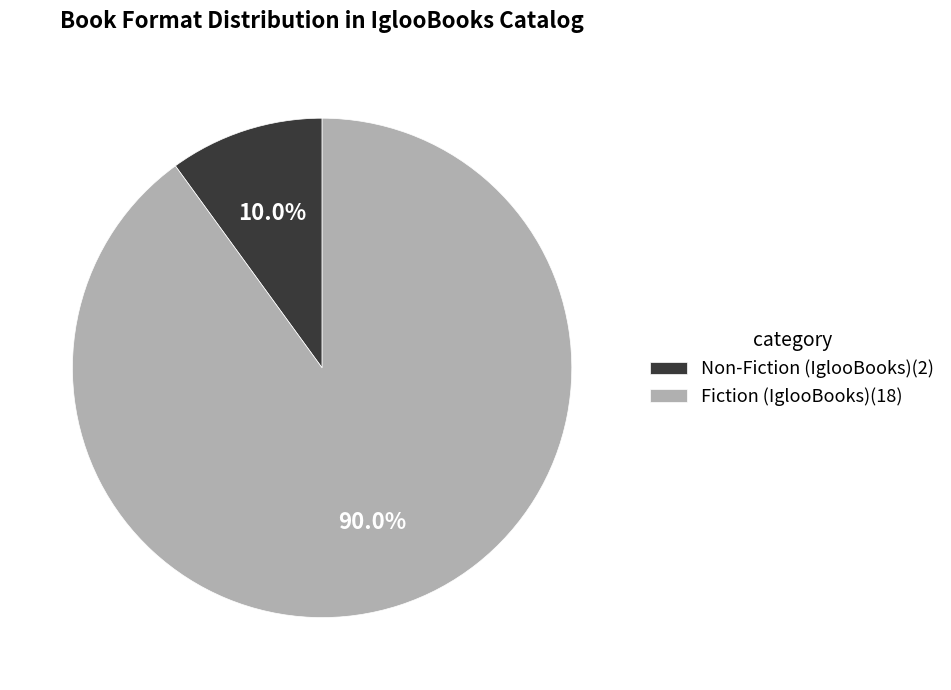

Is there a majority slice in this chart?

Yes